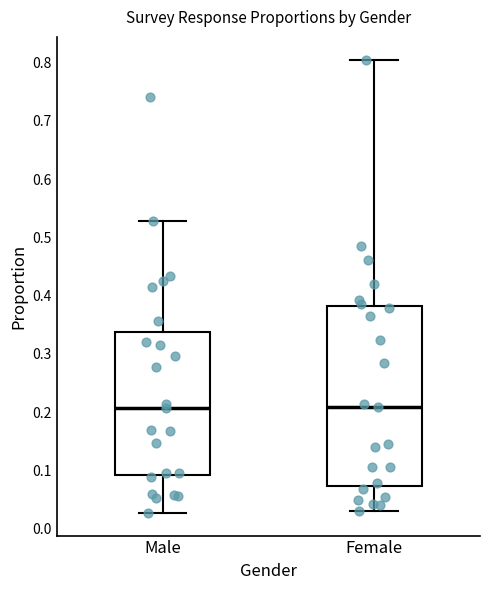

Comparing the boxes themselves (not the whiskers), which one is the tallest?

Female